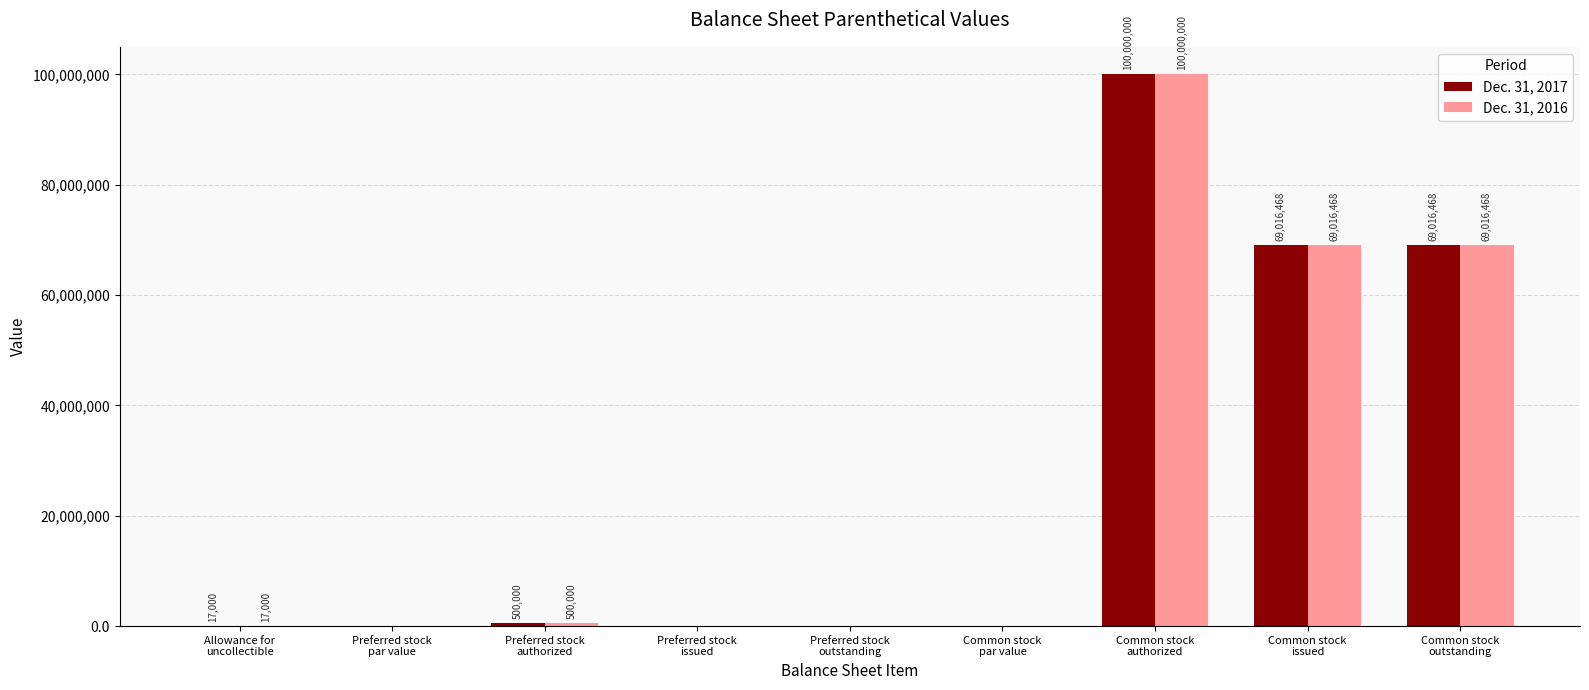

What is the sum of all Dec. 31, 2016 values?

238549936.0